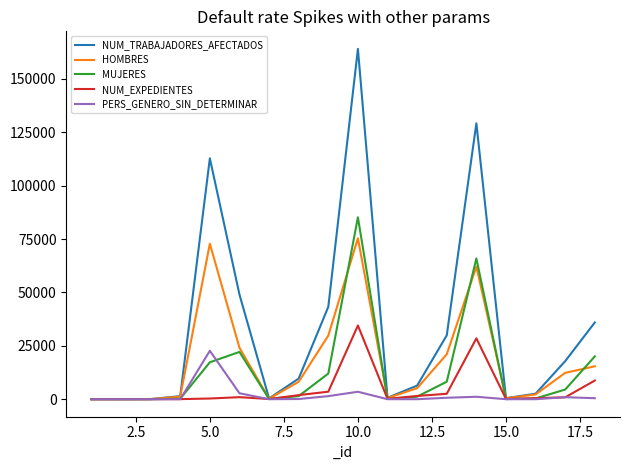

Which series has the widest spread of values?

NUM_TRABAJADORES_AFECTADOS